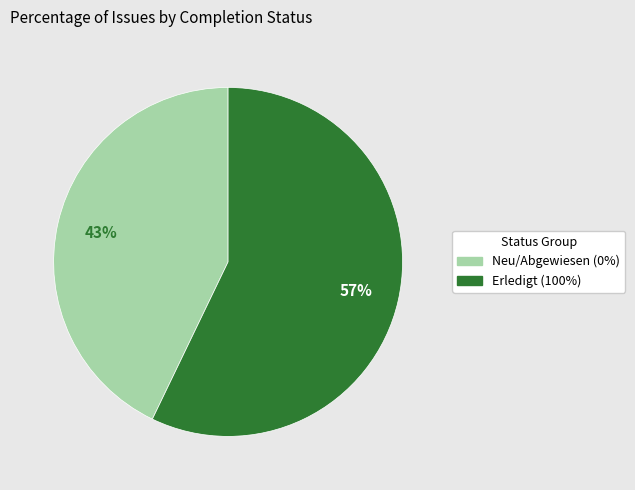

Is the sum of Erledigt (100%) and Neu/Abgewiesen (0%) greater than half?

Yes